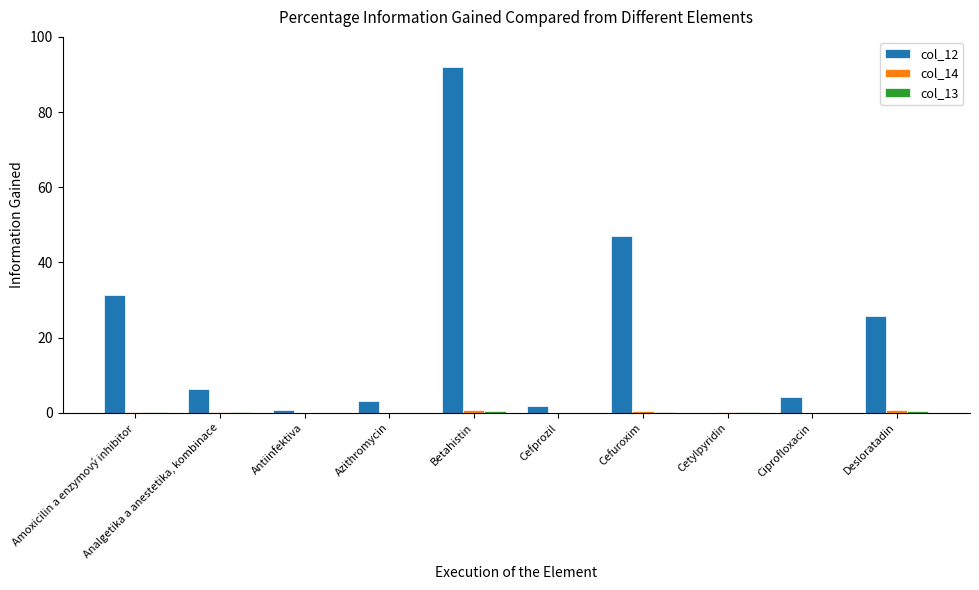

What is the maximum value shown in the chart?

92.0